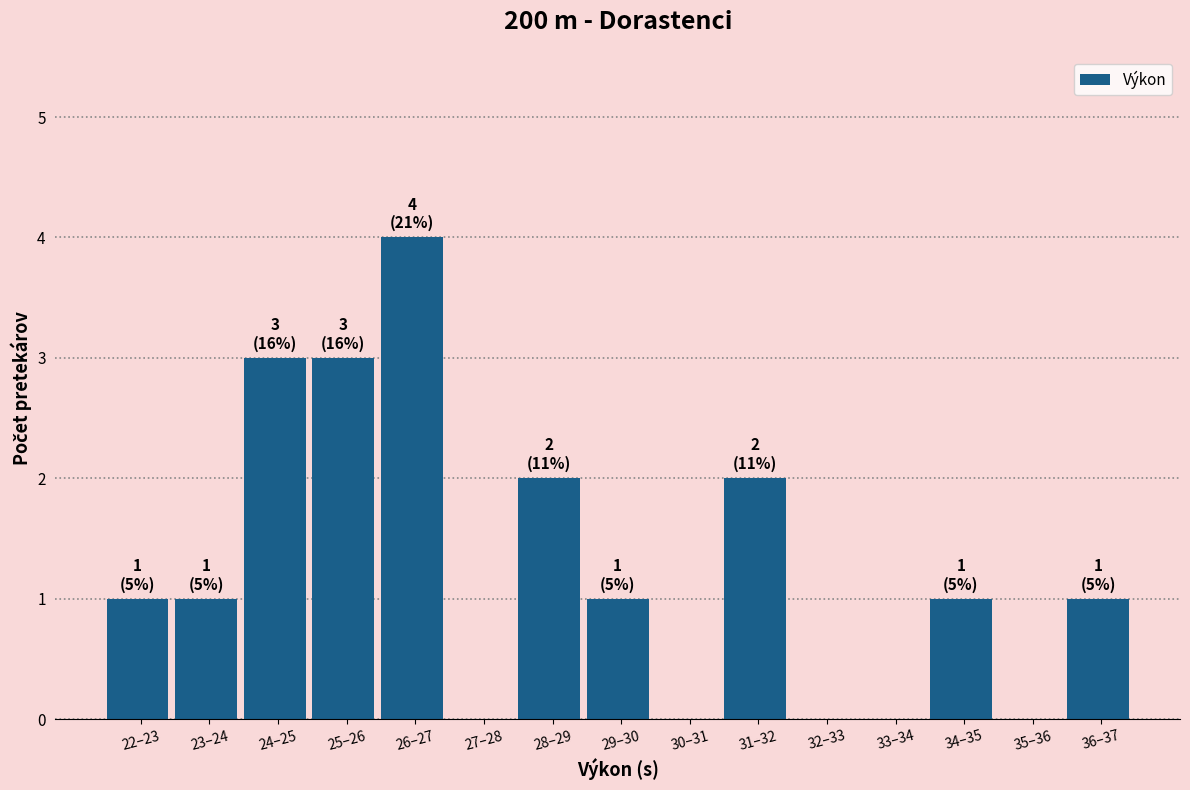

Reading right to left, transcribe all the data shown in this chart.

36–37=1	35–36=0	34–35=1	33–34=0	32–33=0	31–32=2	30–31=0	29–30=1	28–29=2	27–28=0	26–27=4	25–26=3	24–25=3	23–24=1	22–23=1